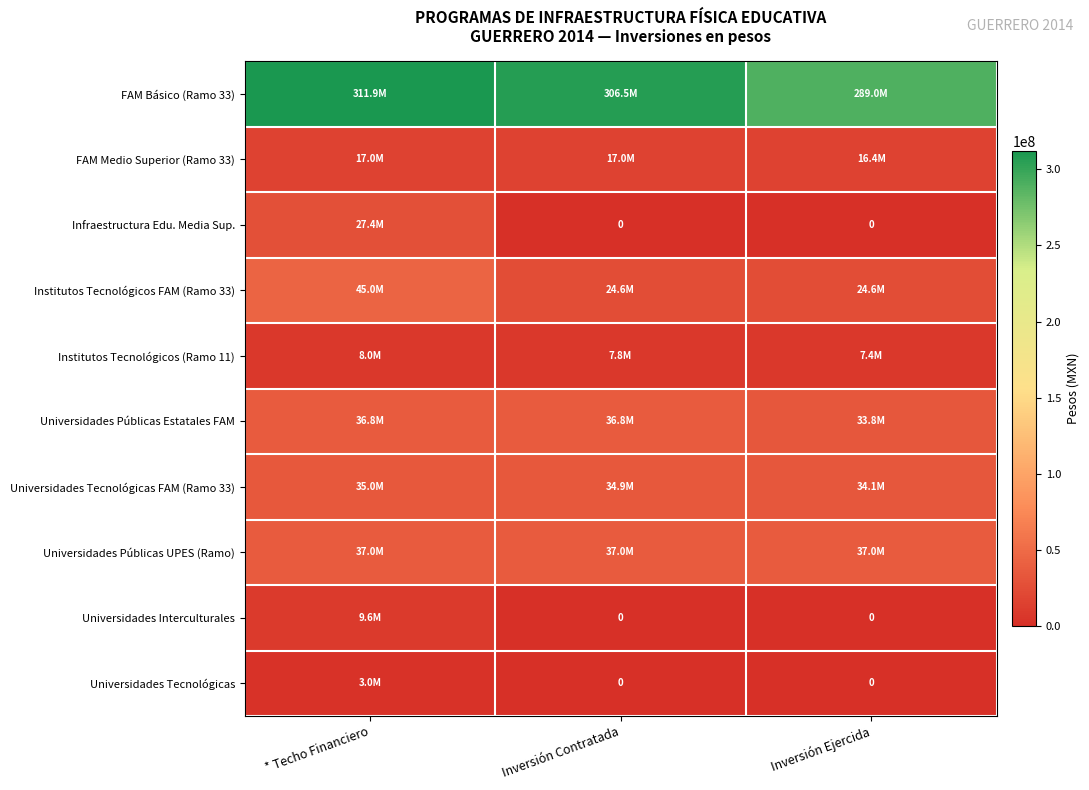

Read the Universidades Interculturales value at * Techo Financiero.

9649074.0